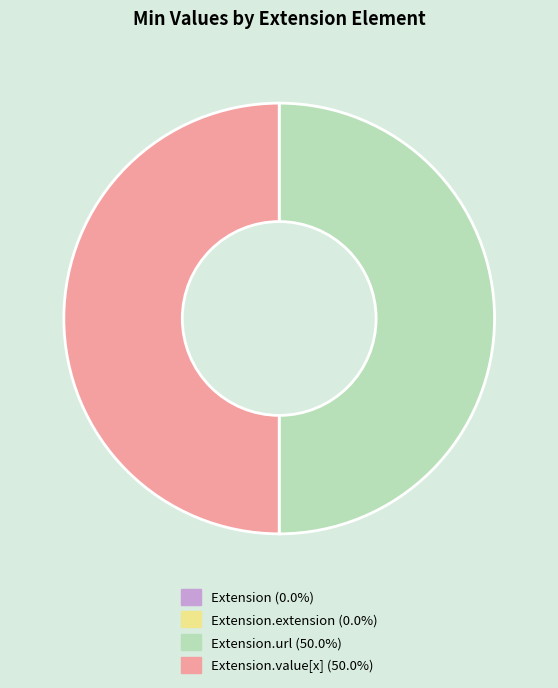

How many segments does this pie chart have?

4